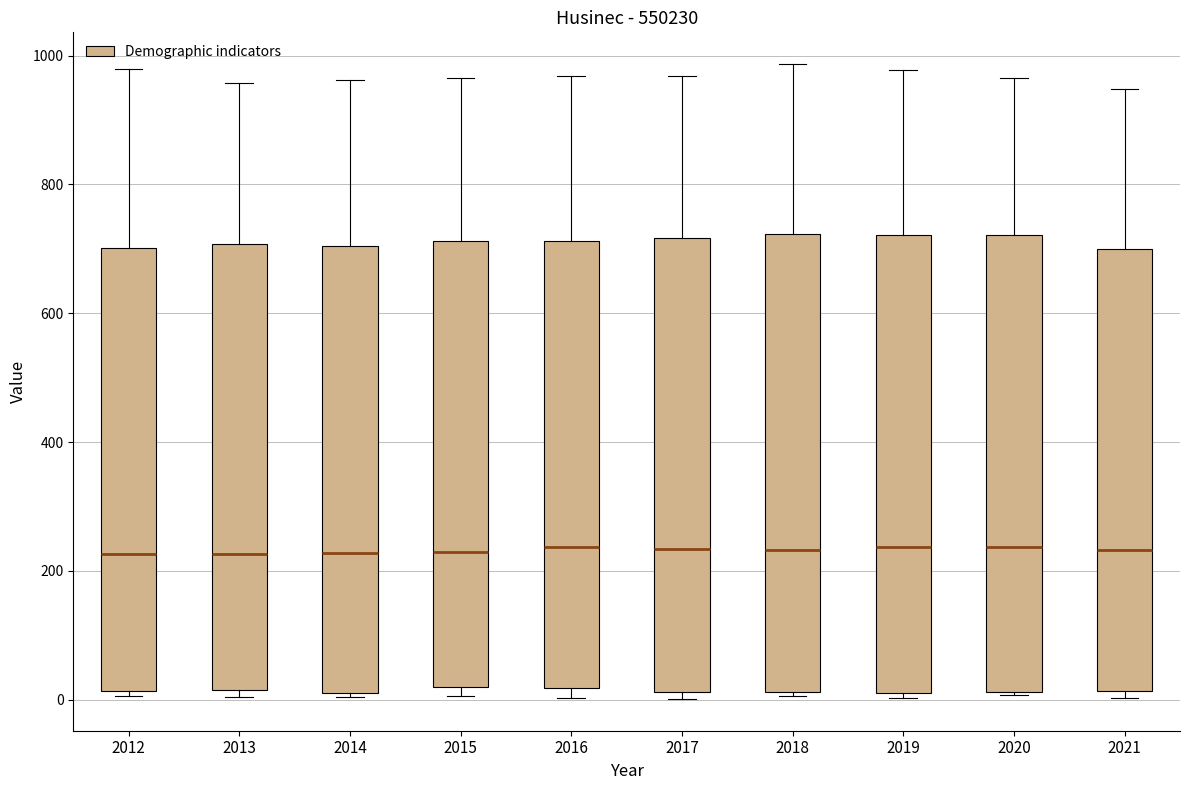

Where does the upper whisker of the box at x = 2019 end on the y-axis? The values are not printed on the chart, so give them approximately, as read against the axis.

980